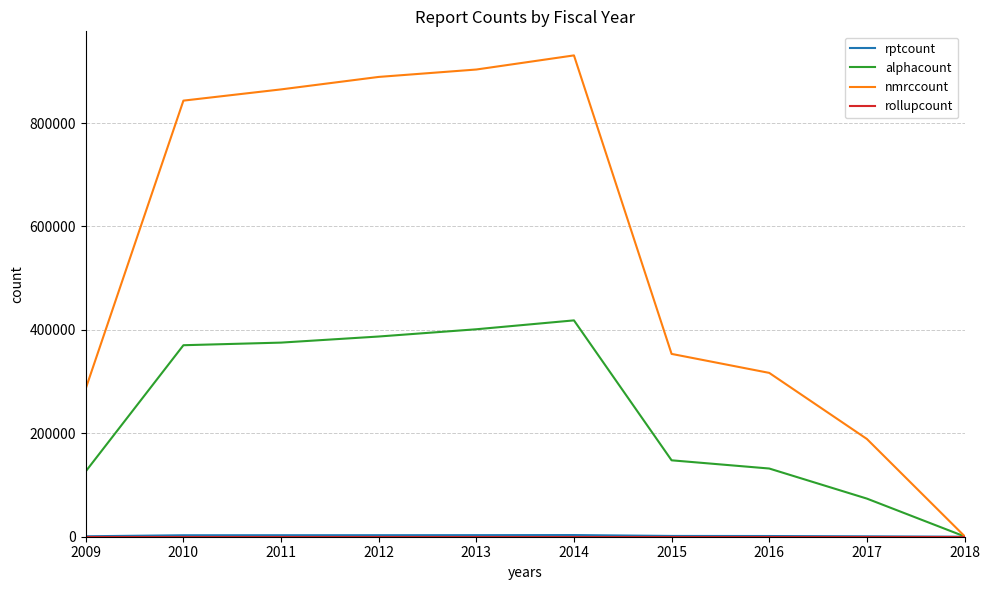

How many interior local peaks does the nmrccount series have?

1